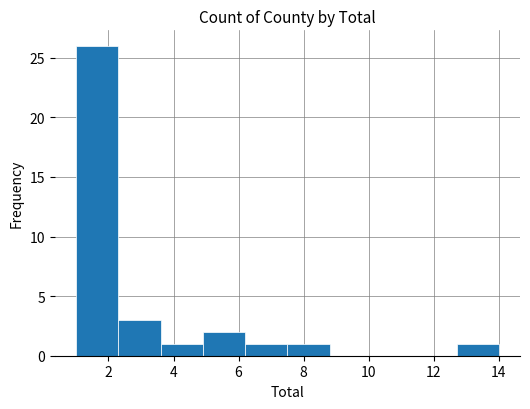

Which range on the x-axis has the tallest bar?

1.0 to 2.3